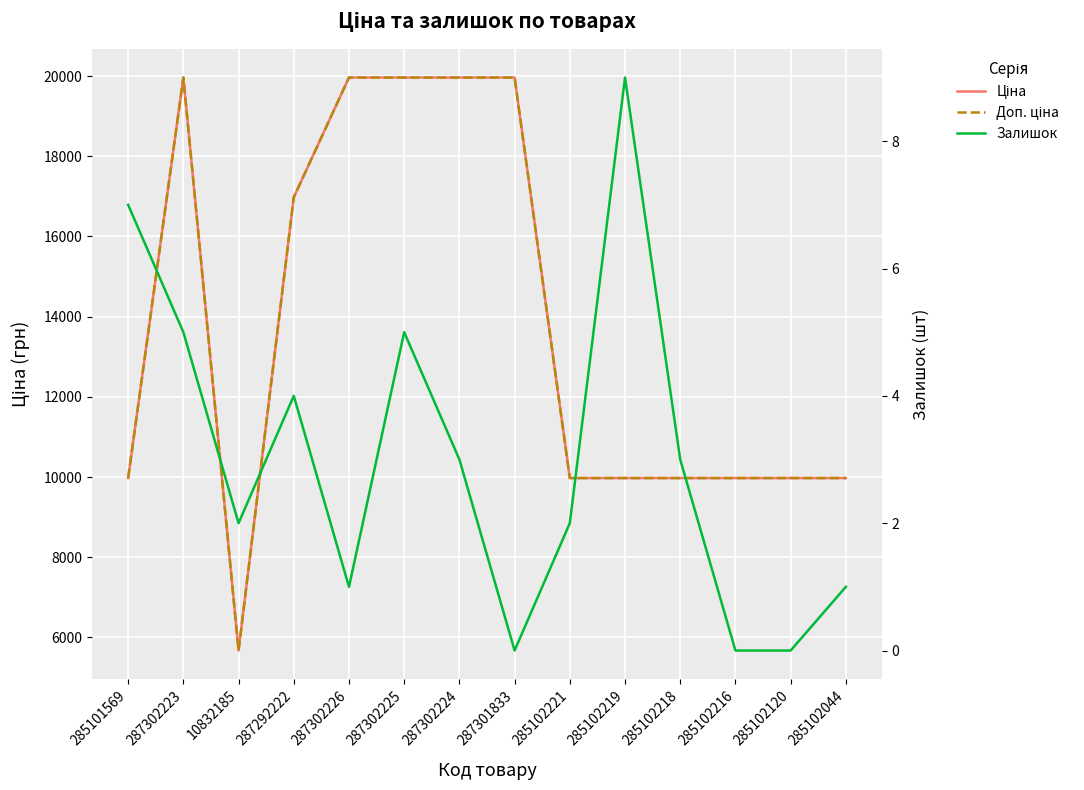

What is the label of the 1st point from the right?

285102044